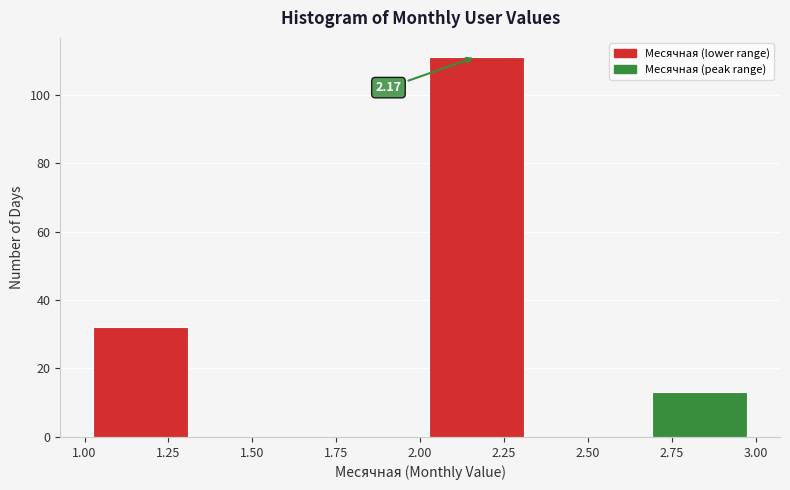

Over which range of the x-axis is the bar tallest?

2.00 to 2.35